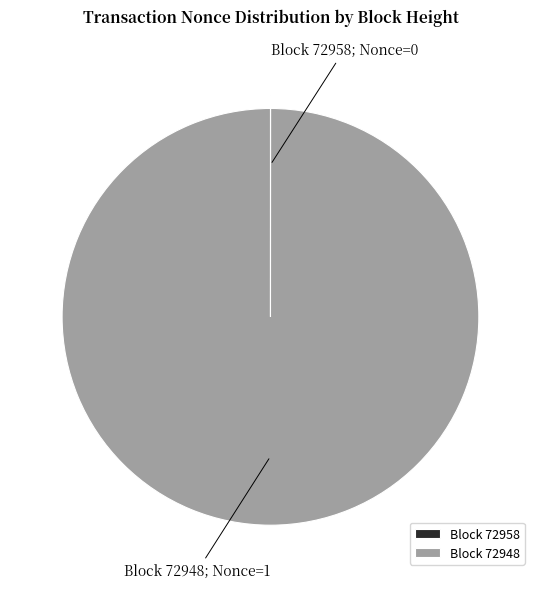

The Block 72948 slice represents 100% of the pie. True or false?

True